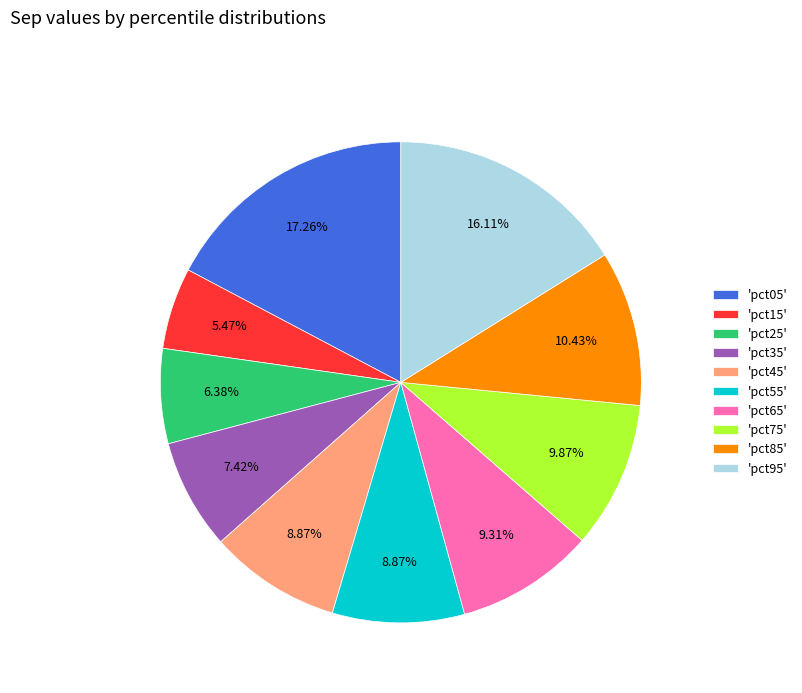

Does any single category account for the majority?

No